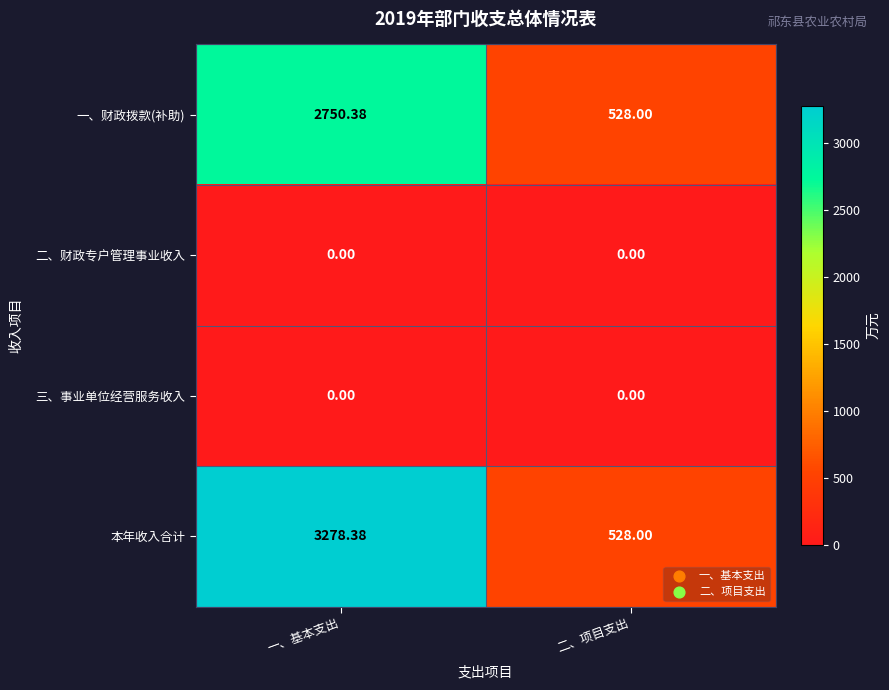

At which category is the sum across all series the highest?

一、基本支出